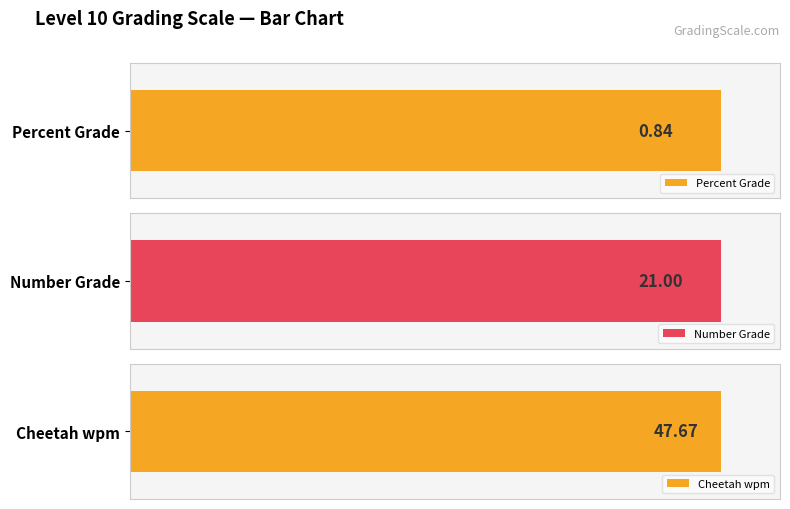

Are the bars grouped side by side (vs. stacked)?

Yes